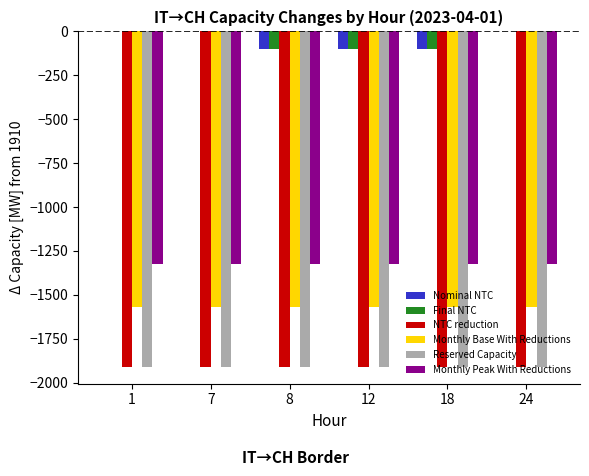

What value does the Nominal NTC series have at 12?

-100